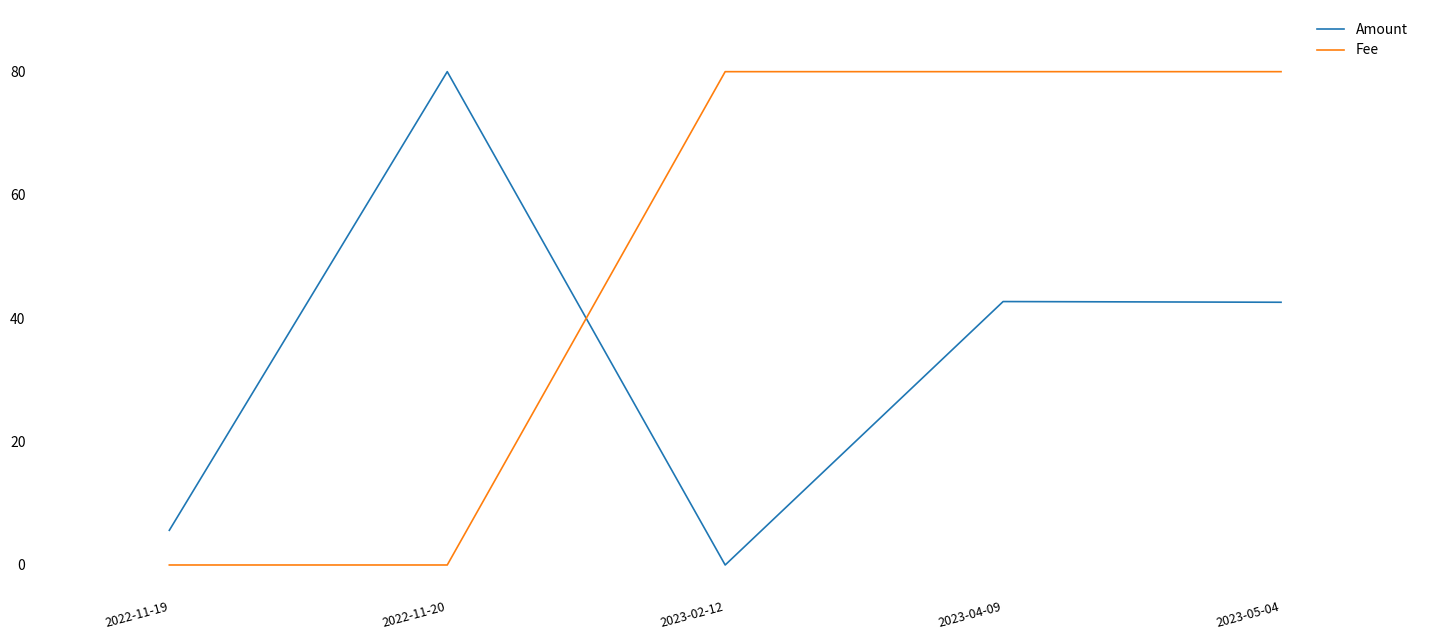

What is the difference between the second highest and second lowest values in the Fee series?

80.0